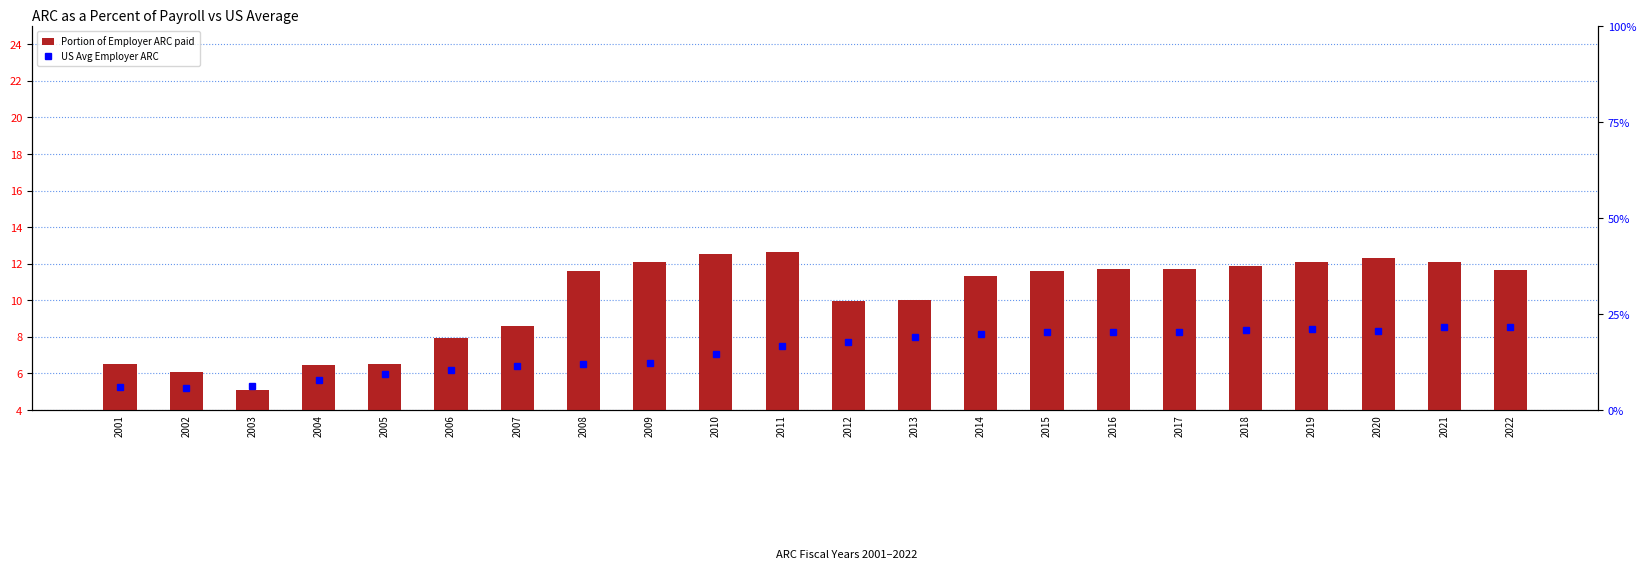

At how many categories does at least one series exceed 9?

18